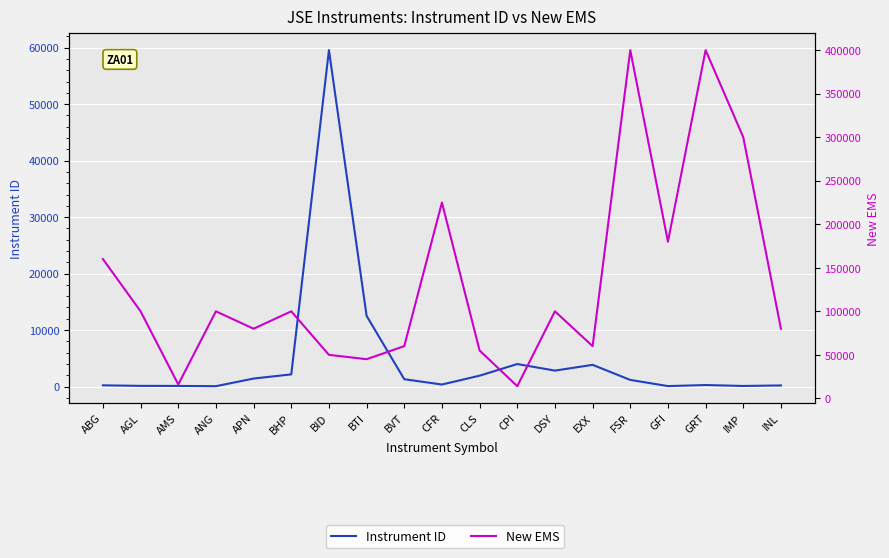

Reading left to right, transcribe all the data shown in this chart.

Instrument ID: ABG=213	AGL=119	AMS=106	ANG=61	APN=1415	BHP=2151	BID=59560	BTI=12511	BVT=1294	CFR=356	CLS=1923	CPI=3983	DSY=2820	EXX=3841	FSR=1172	GFI=79	GRT=264	IMP=101	INL=193
New EMS: ABG=160000	AGL=100000	AMS=16000	ANG=100000	APN=80000	BHP=100000	BID=50000	BTI=45000	BVT=60000	CFR=225000	CLS=55000	CPI=14000	DSY=100000	EXX=60000	FSR=400000	GFI=180000	GRT=400000	IMP=300000	INL=80000